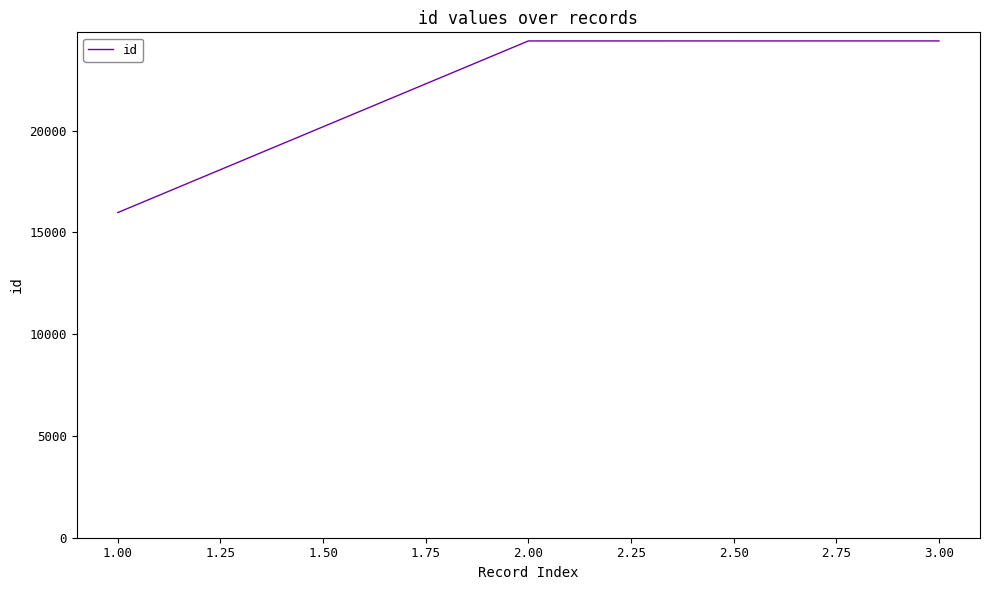

What is the approximate value at 1.00, to the nearest 50?

15950